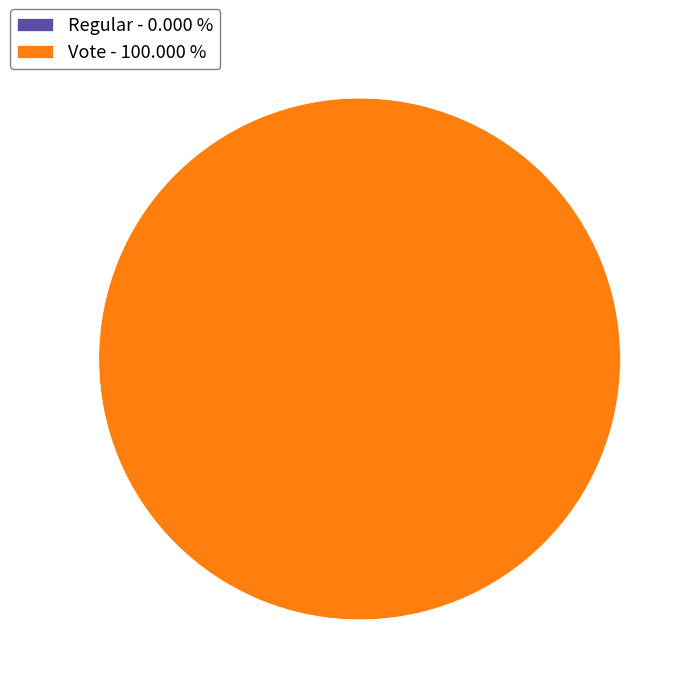

Does Vote represent more than half of the total?

Yes